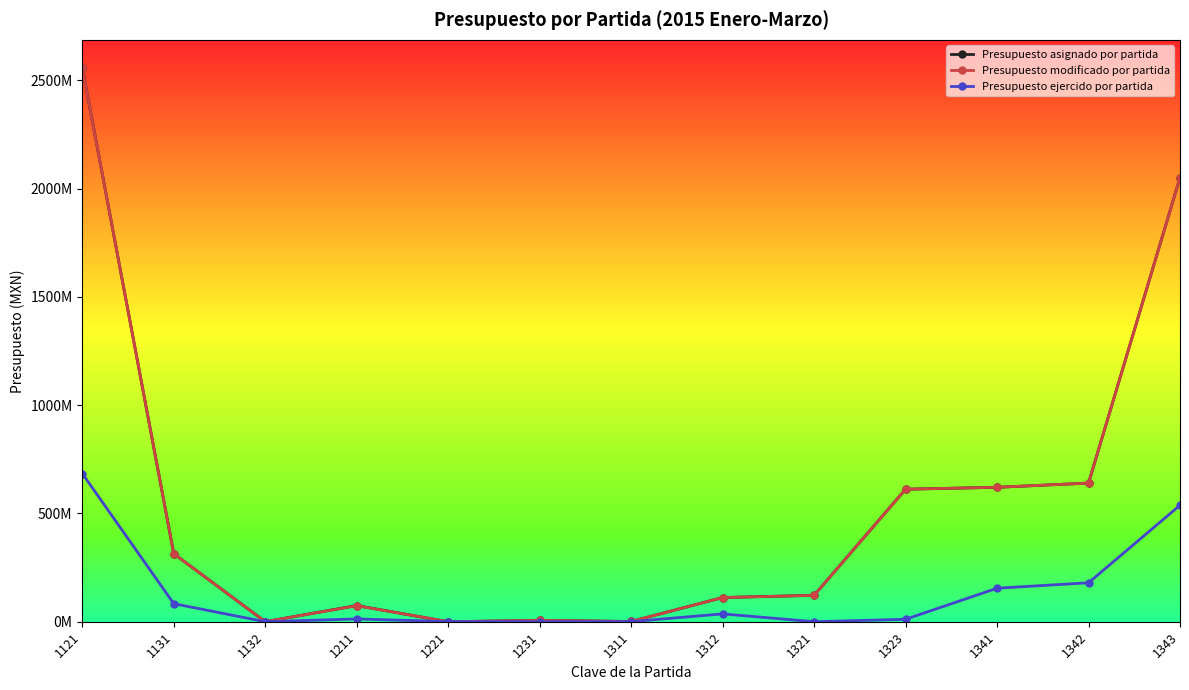

What is the total value across all series at 1221?

941021.0